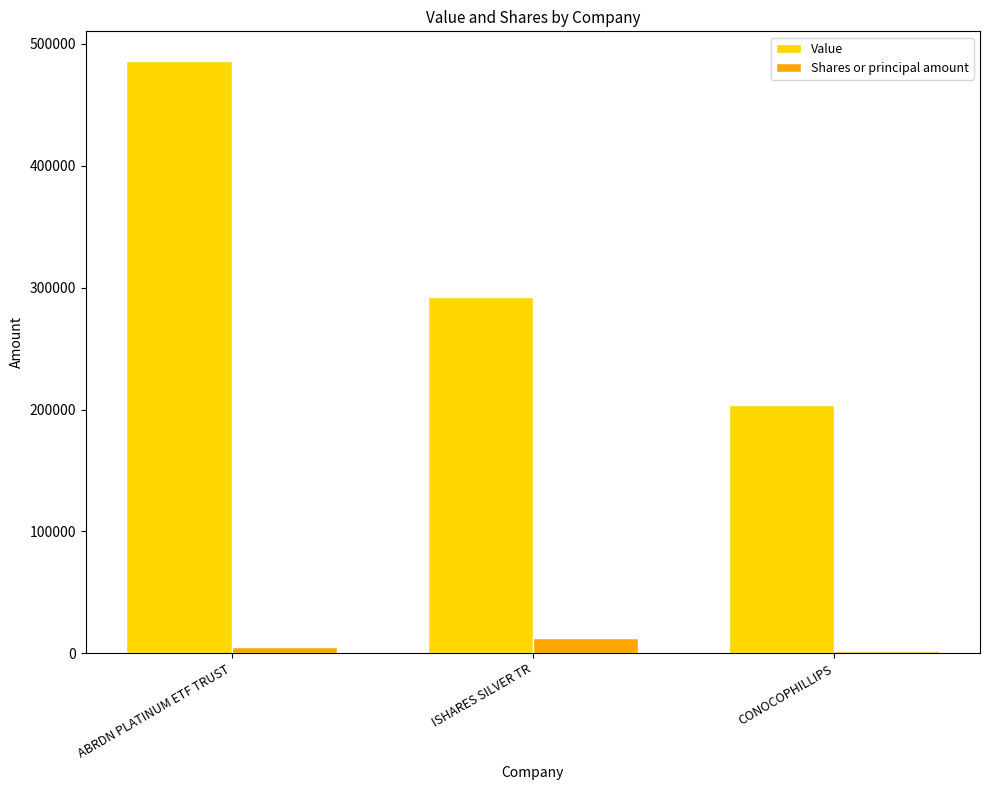

At how many categories does at least one series exceed 114676?

3